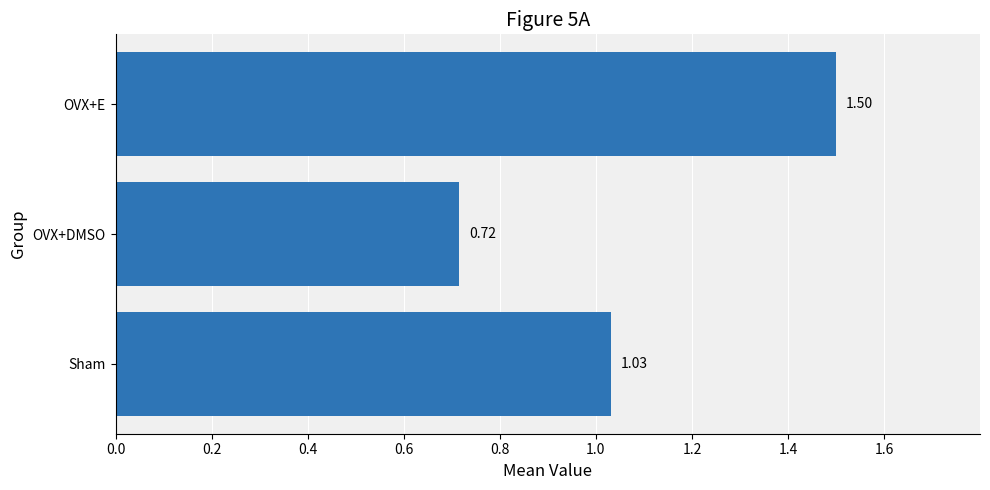

Does the chart contain stacked bars?

No